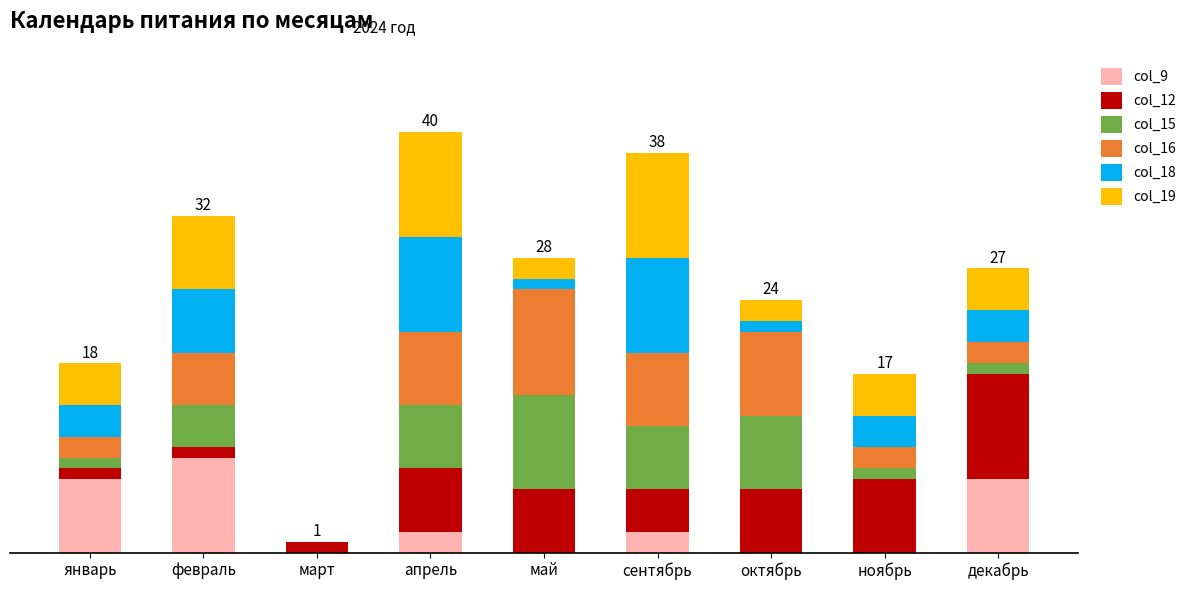

The col_19 series shows 10 at апрель. True or false?

True